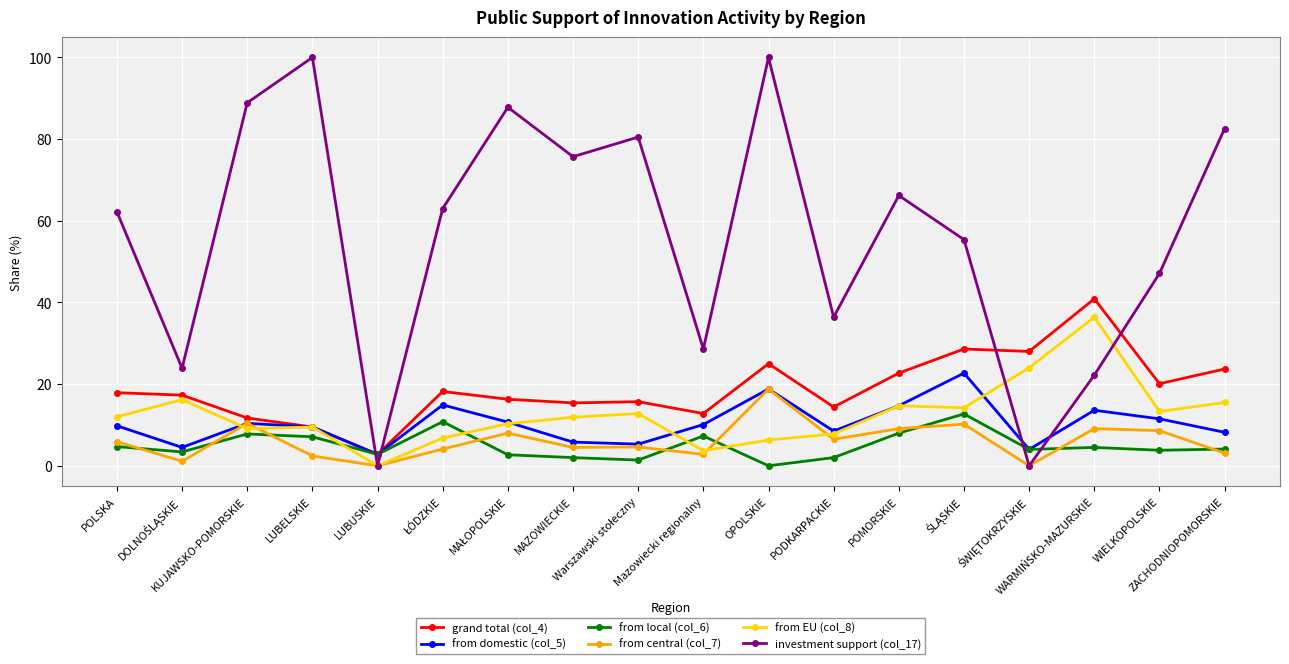

What is the maximum value for from EU (col_8)?

36.4